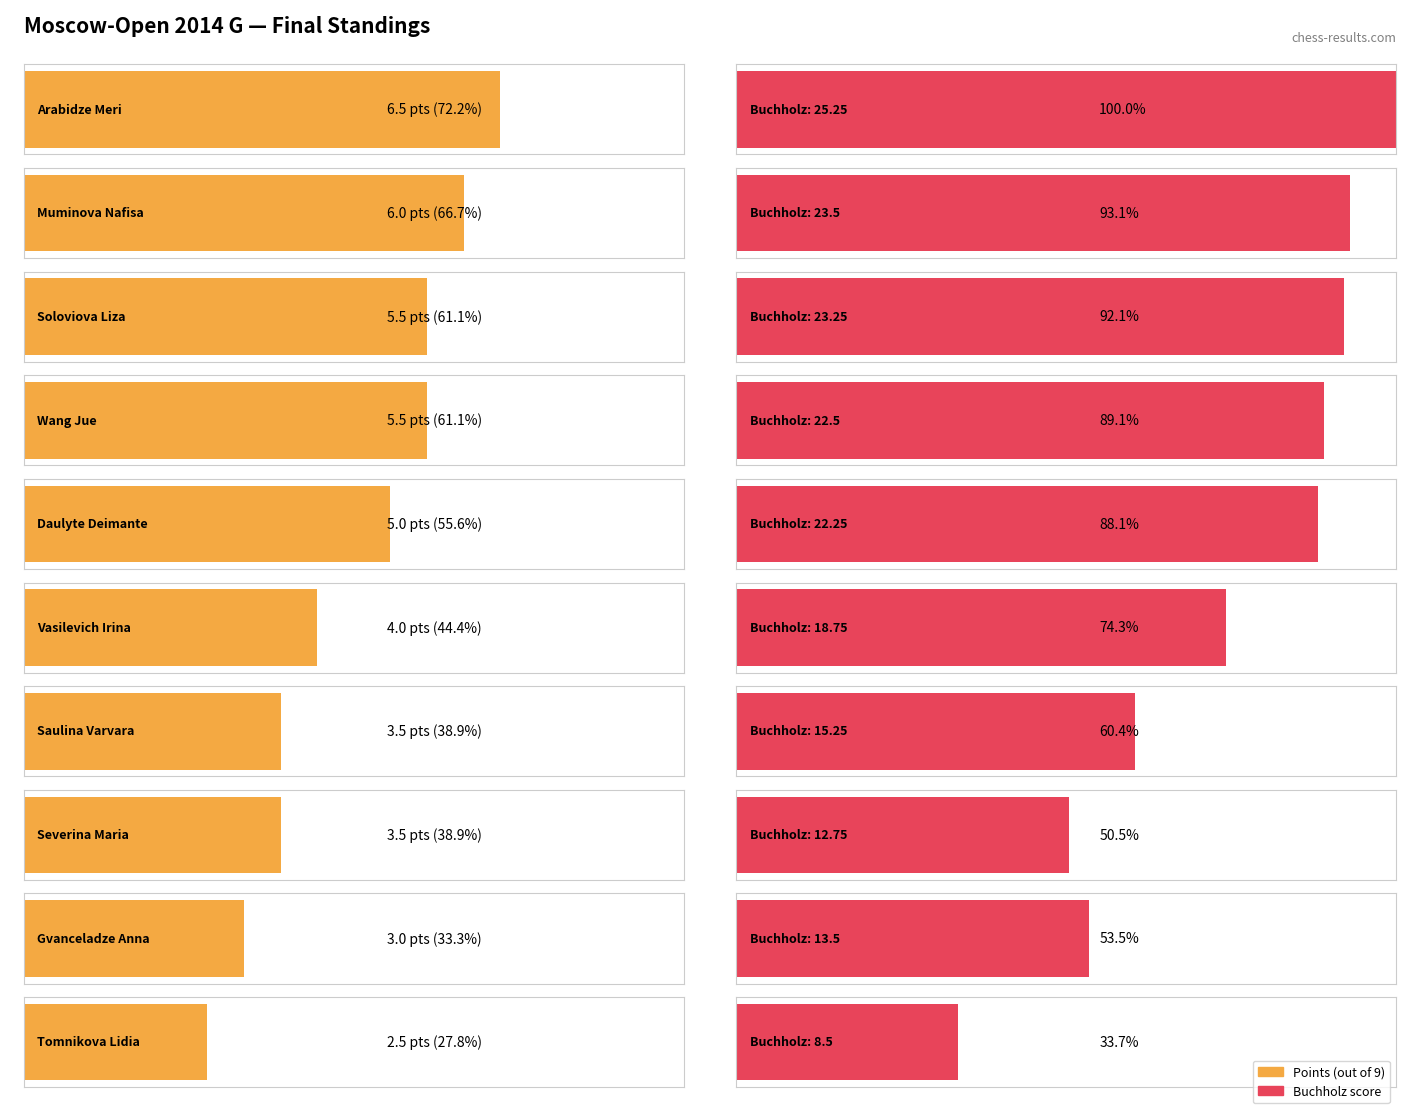

Reading left to right, list all the values displayed in this chart.

Points: 6.5	6.0	5.5	5.5	5.0	4.0	3.5	3.5	3.0	2.5
Buchholz: 25.2	23.5	23.2	22.5	22.2	18.8	15.2	12.8	13.5	8.5